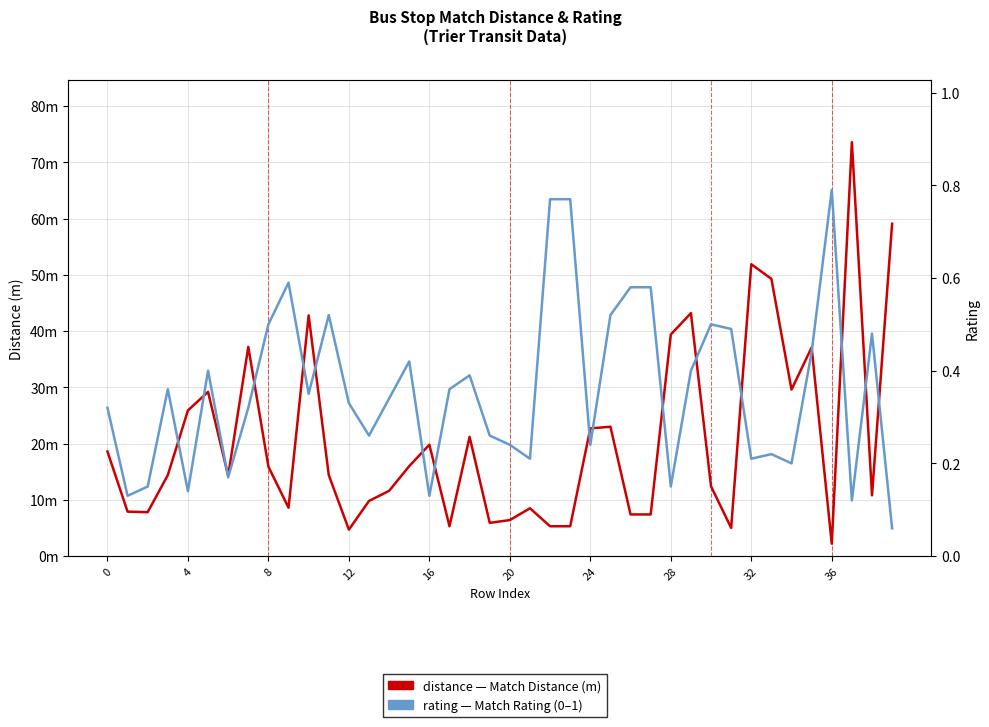

How many interior local peaks does the distance series have?

11